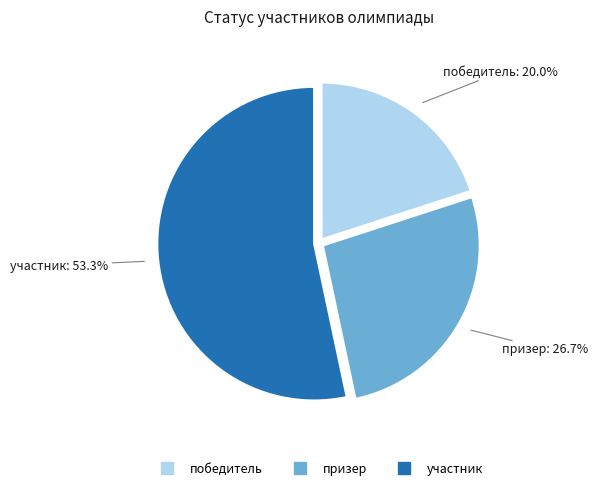

Which category has the smallest portion of the pie?

победитель